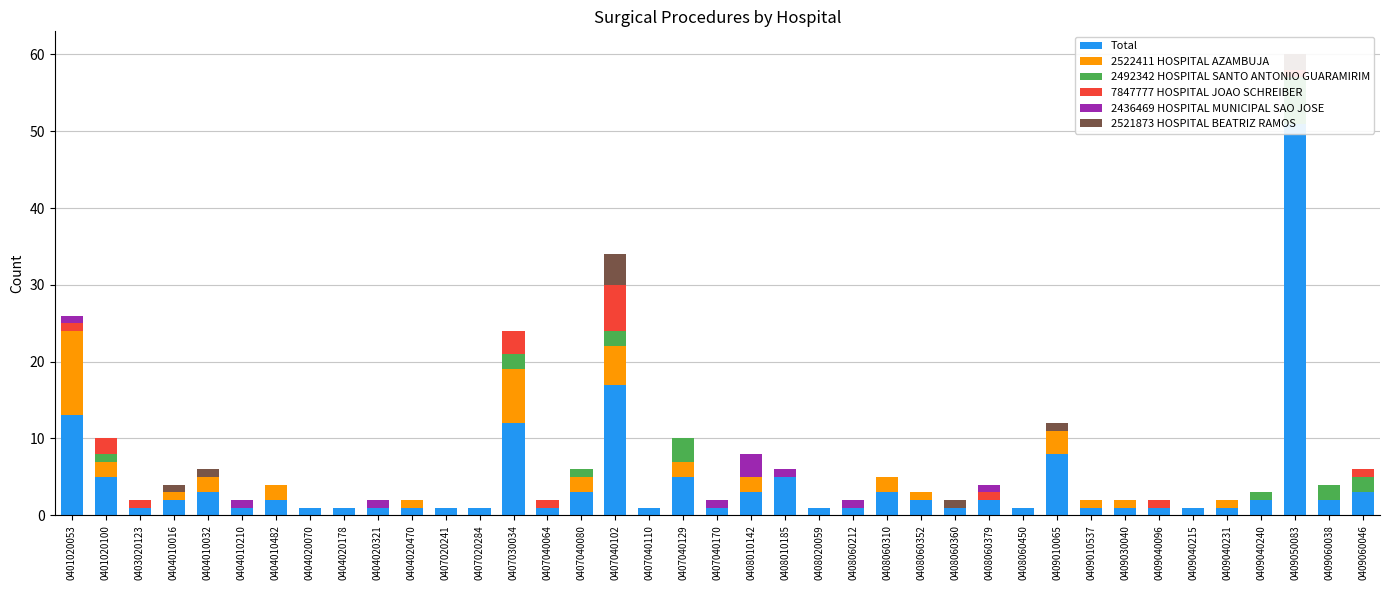

Reading left to right, list all the values displayed in this chart.

Total: 13	5	1	2	3	1	2	1	1	1	1	1	1	12	1	3	17	1	5	1	3	5	1	1	3	2	1	2	1	8	1	1	1	1	1	2	51	2	3
2522411 HOSPITAL AZAMBUJA: 11	2	0	1	2	0	2	0	0	0	1	0	0	7	0	2	5	0	2	0	2	0	0	0	2	1	0	0	0	3	1	1	0	0	1	0	0	0	0
2492342 HOSPITAL SANTO ANTONIO GUARAMIRIM: 0	1	0	0	0	0	0	0	0	0	0	0	0	2	0	1	2	0	3	0	0	0	0	0	0	0	0	0	0	0	0	0	0	0	0	1	6	2	2
7847777 HOSPITAL JOAO SCHREIBER: 1	2	1	0	0	0	0	0	0	0	0	0	0	3	1	0	6	0	0	0	0	0	0	0	0	0	0	1	0	0	0	0	1	0	0	0	1	0	1
2436469 HOSPITAL MUNICIPAL SAO JOSE: 1	0	0	0	0	1	0	0	0	1	0	0	0	0	0	0	0	0	0	1	3	1	0	1	0	0	0	1	0	0	0	0	0	0	0	0	0	0	0
2521873 HOSPITAL BEATRIZ RAMOS: 0	0	0	1	1	0	0	0	0	0	0	0	0	0	0	0	4	0	0	0	0	0	0	0	0	0	1	0	0	1	0	0	0	0	0	0	2	0	0